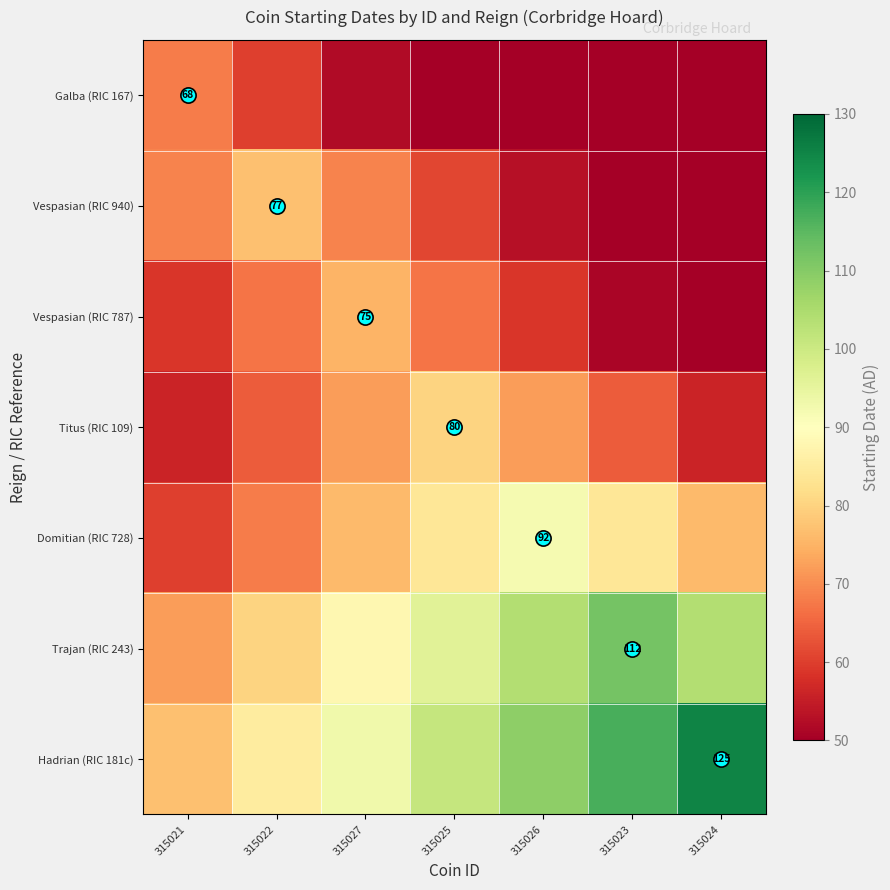

How many Trajan (RIC 243) values are between 80 and 104?

5